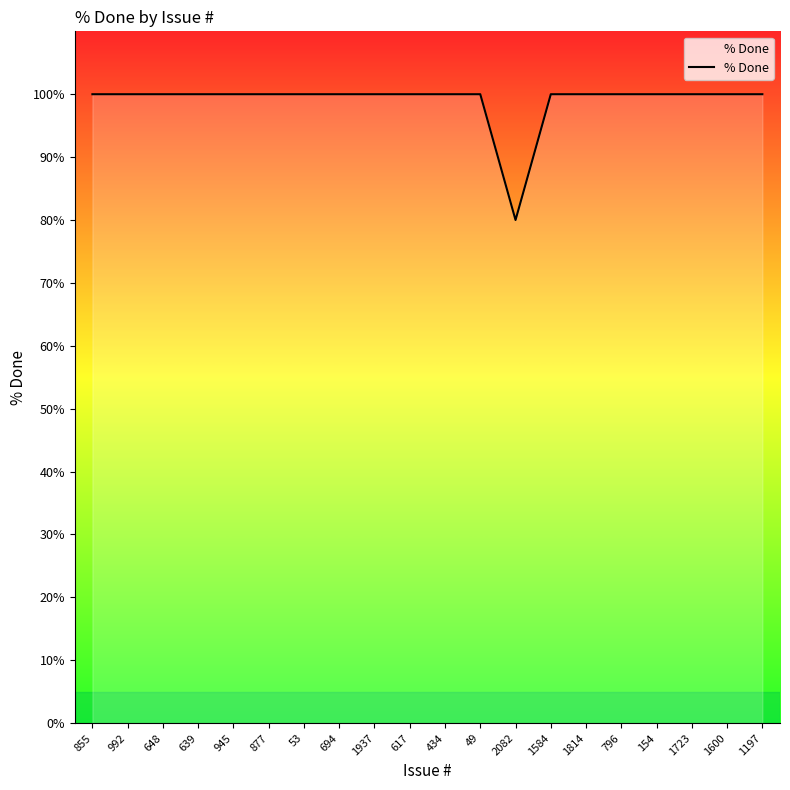

Reading left to right, what are all the values shown in this chart?

855=100	992=100	648=100	639=100	945=100	877=100	53=100	694=100	1937=100	617=100	434=100	49=100	2082=80	1584=100	1814=100	796=100	154=100	1723=100	1600=100	1197=100